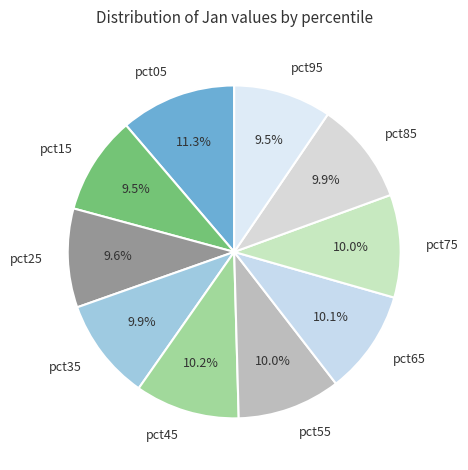

What is the largest slice in the pie chart?

pct05